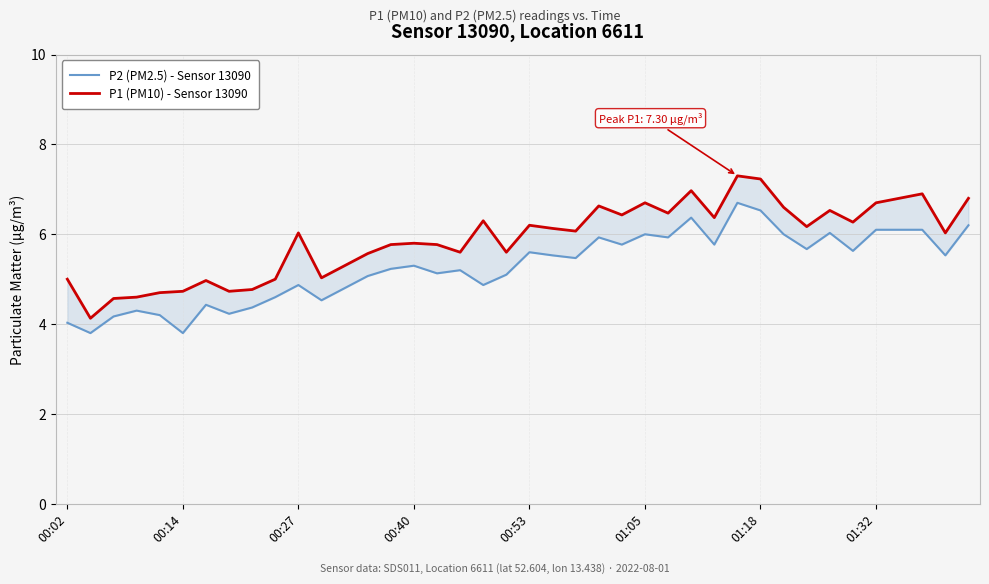

What are all the series names shown in the legend?

P2 (PM2.5) - Sensor 13090, P1 (PM10) - Sensor 13090